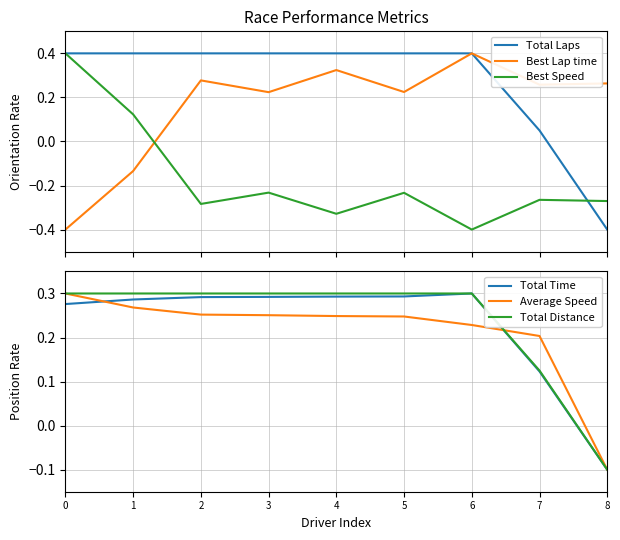

Reading right to left, list all the values displayed in this chart.

Total Laps: 8=-0.4	7=0.0	6=0.4	5=0.4	4=0.4	3=0.4	2=0.4	1=0.4	0=0.4
Best Lap time: 8=0.3	7=0.3	6=0.4	5=0.2	4=0.3	3=0.2	2=0.3	1=-0.1	0=-0.4
Best Speed: 8=-0.3	7=-0.3	6=-0.4	5=-0.2	4=-0.3	3=-0.2	2=-0.3	1=0.1	0=0.4
Total Time: 8=-0.1	7=0.1	6=0.3	5=0.3	4=0.3	3=0.3	2=0.3	1=0.3	0=0.3
Average Speed: 8=-0.1	7=0.2	6=0.2	5=0.2	4=0.2	3=0.3	2=0.3	1=0.3	0=0.3
Total Distance: 8=-0.1	7=0.1	6=0.3	5=0.3	4=0.3	3=0.3	2=0.3	1=0.3	0=0.3